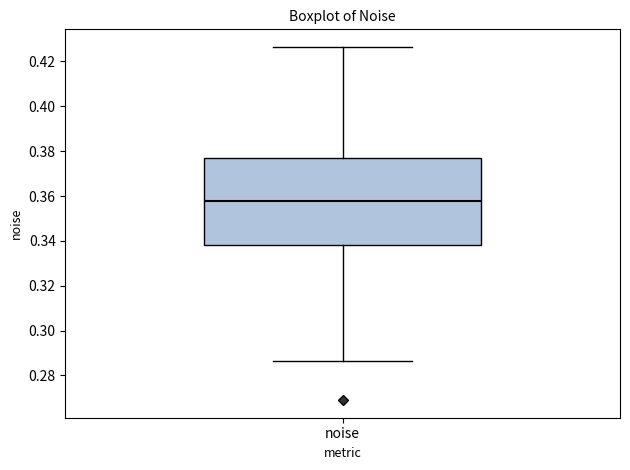

Transcribe this box plot: give where the median line is, the range the box spans, and where the two whiskers end, as read against the y-axis. The values are not printed on the chart, so give them approximately, as read against the axis.

median 0.358, box 0.338 to 0.378, whiskers 0.286 to 0.426